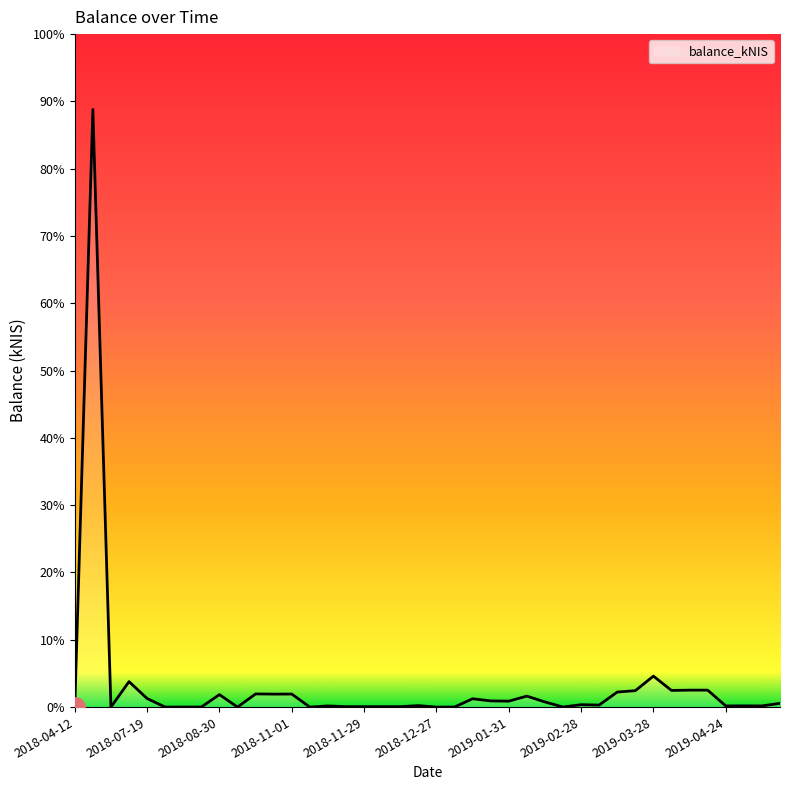

Does the chart have visible grid lines?

No